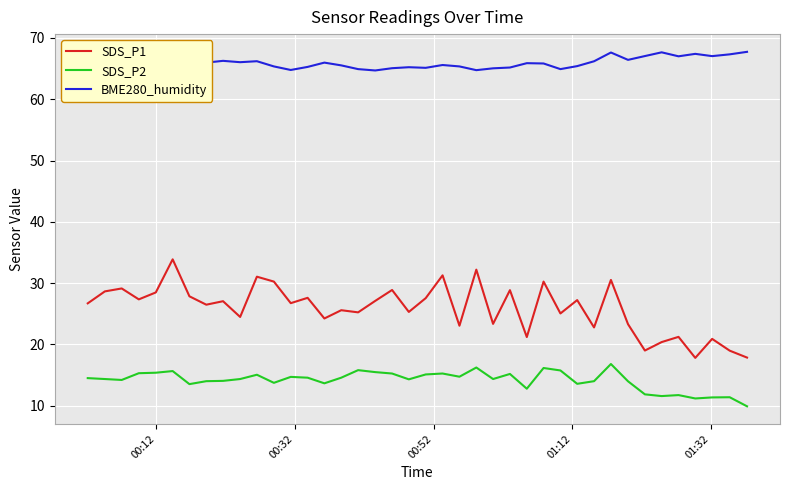

What is the difference between the maximum and minimum values in the SDS_P1 series?

16.1